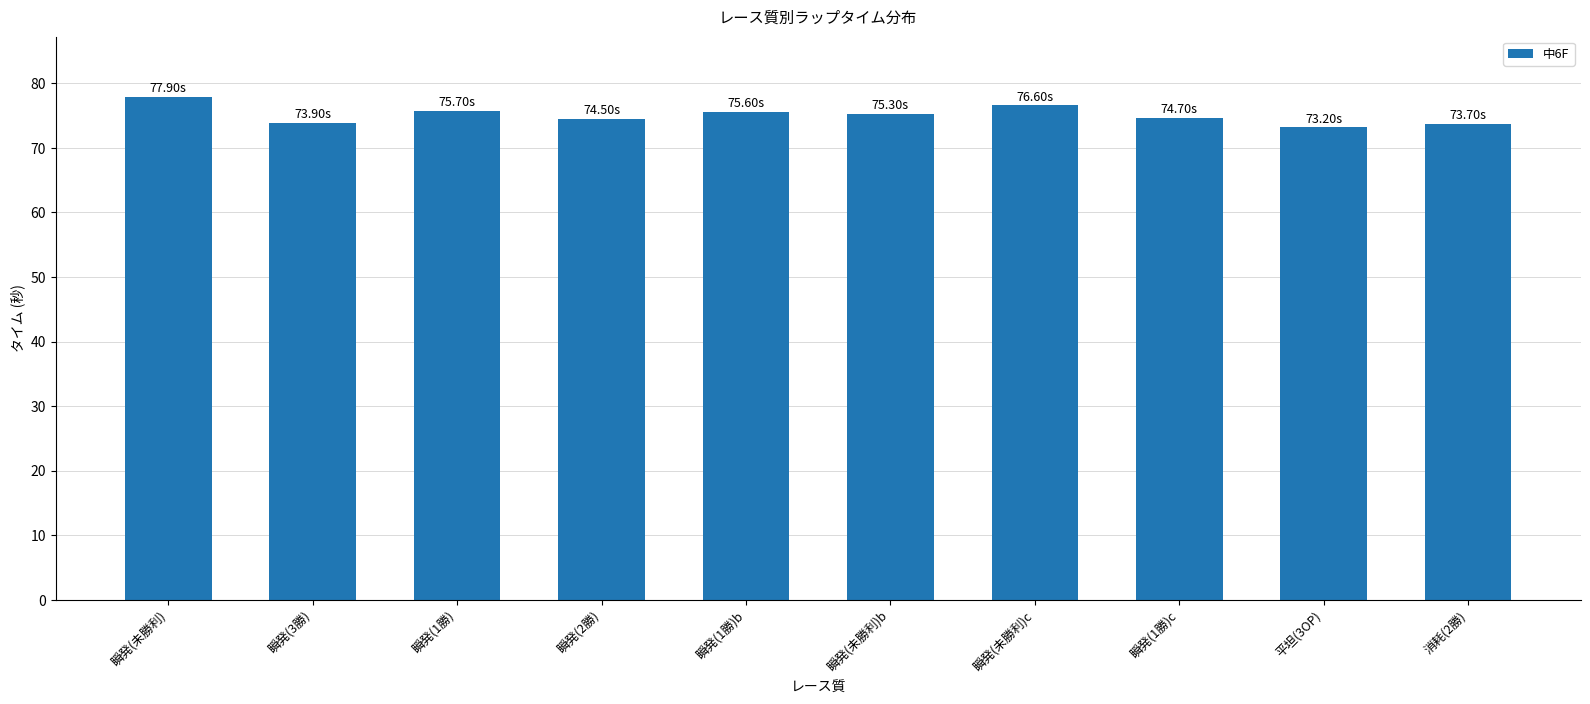

What is the difference between the maximum and minimum values?

4.7